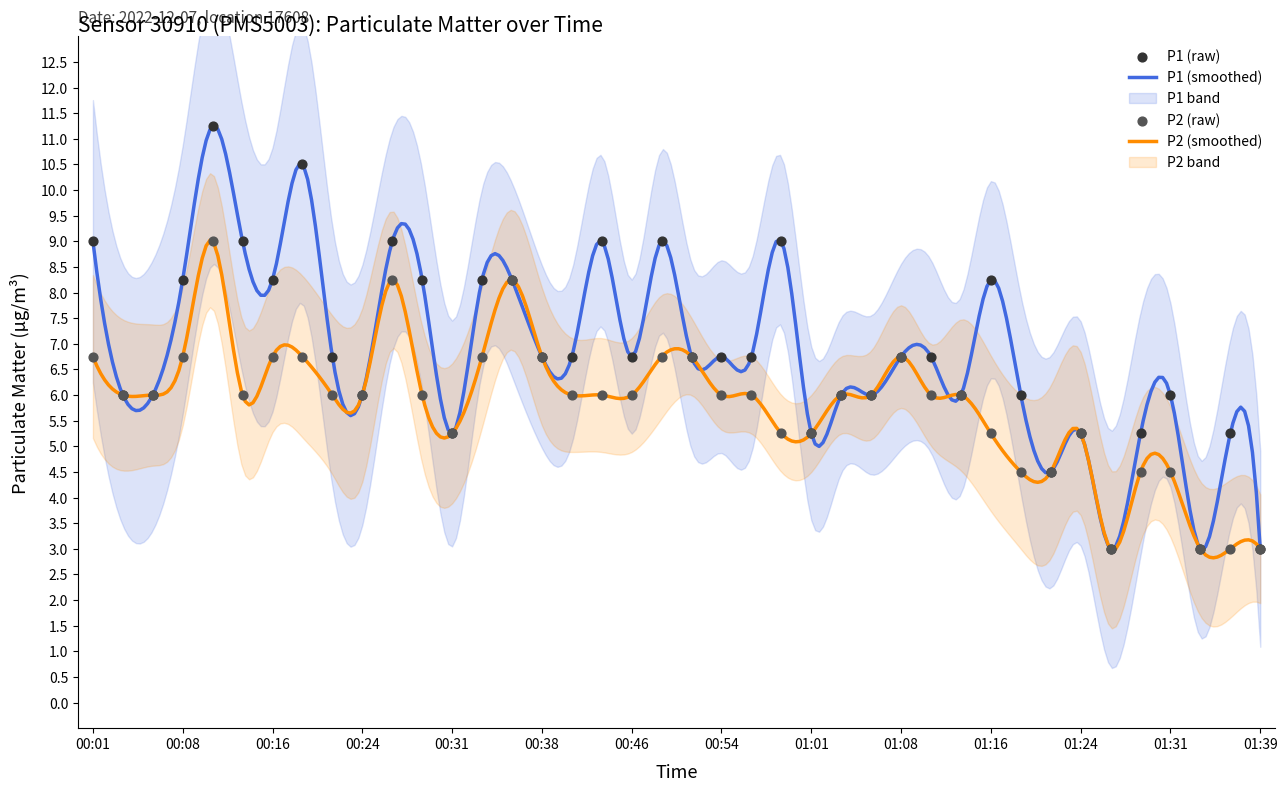

Which series has the largest total across all categories?

P1